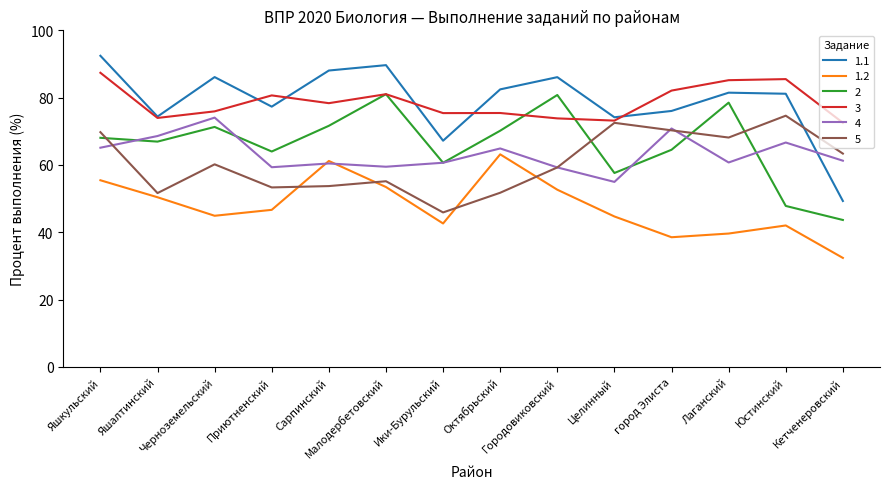

At how many categories does at least one series exceed 80?

10